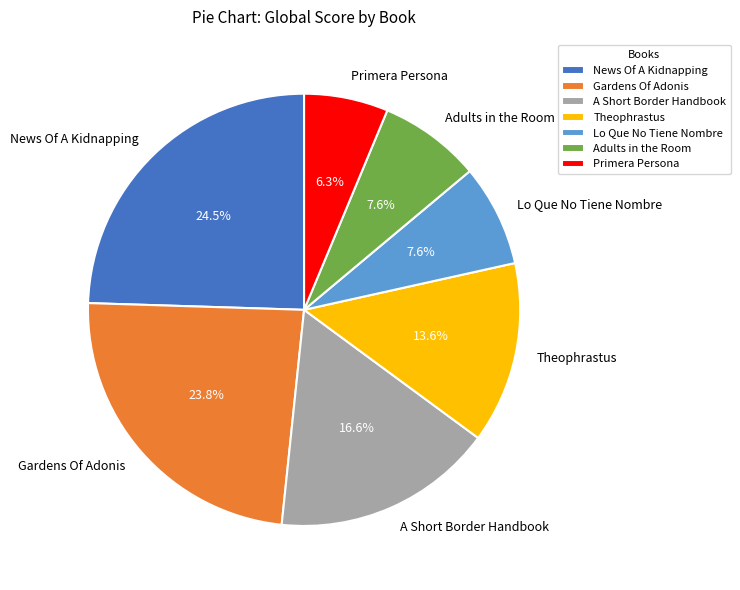

Between Gardens Of Adonis and Primera Persona, which is larger?

Gardens Of Adonis